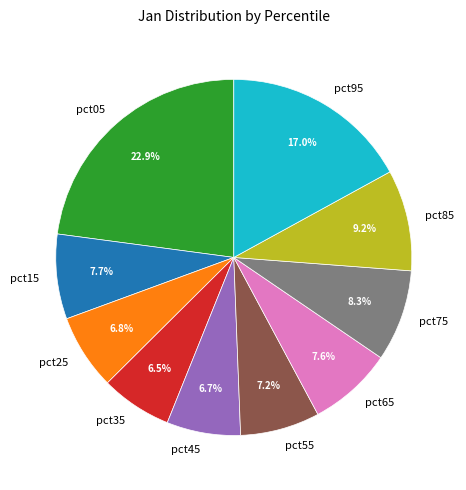

To the nearest percent, what percentage of the pie is pct25?

7%